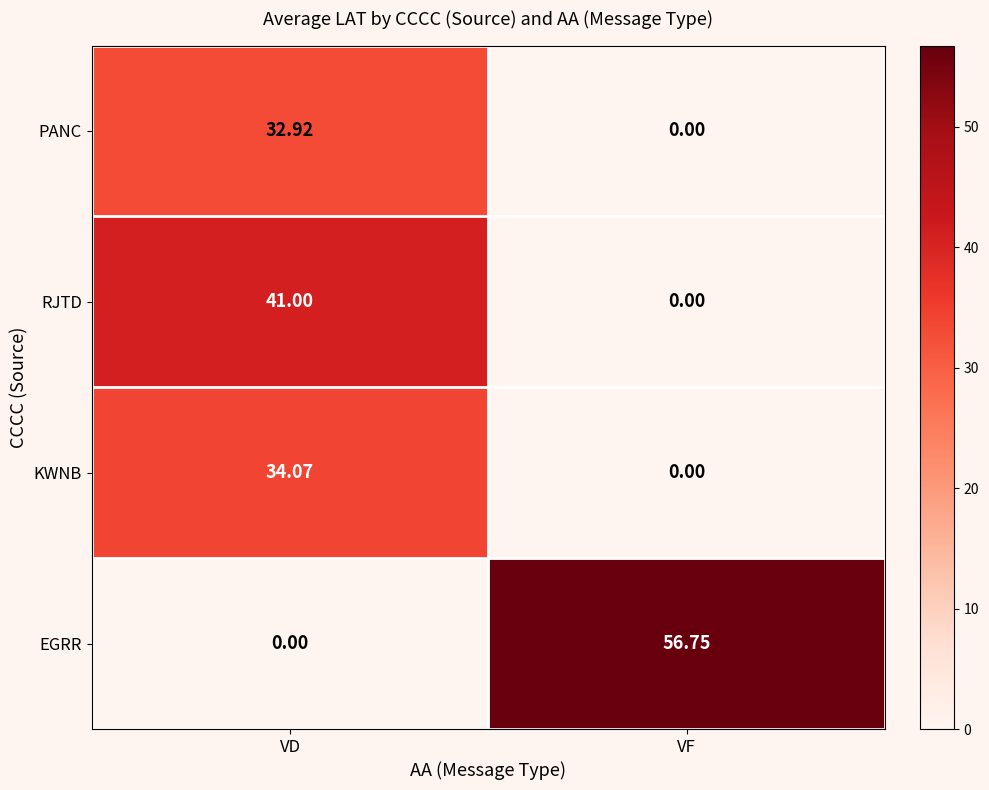

At which label is RJTD closest to 20?

VF